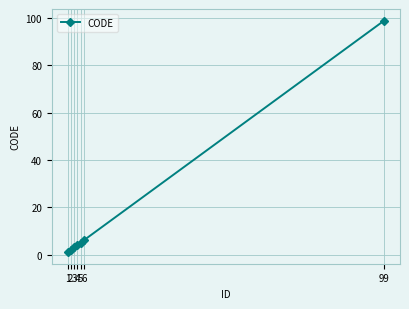

What is the approximate value at 99, to the nearest 10?

100